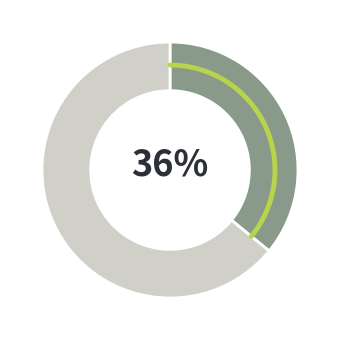

True or false: 建筑设计 accounts for 17% of the total.

False